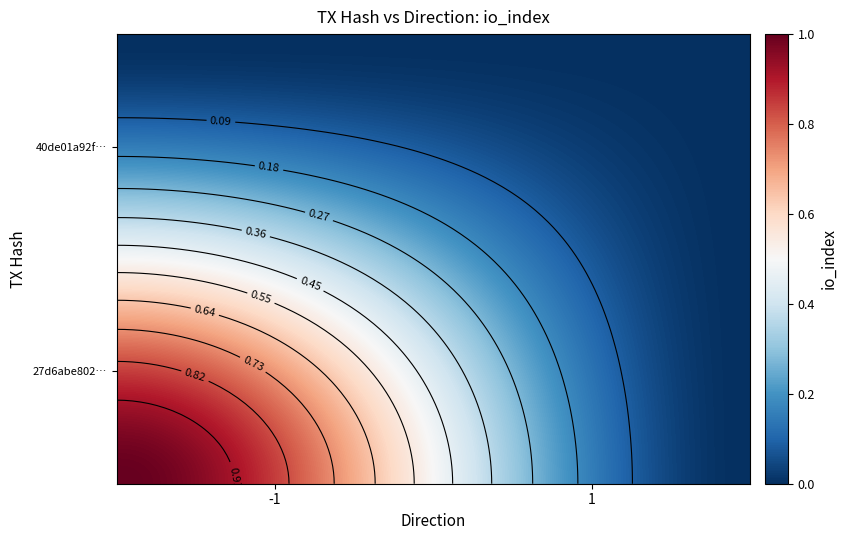

Between -1 and 1, which series saw the biggest shift?

27d6abe802522b67a6e7f95f0338577e54e8b6f